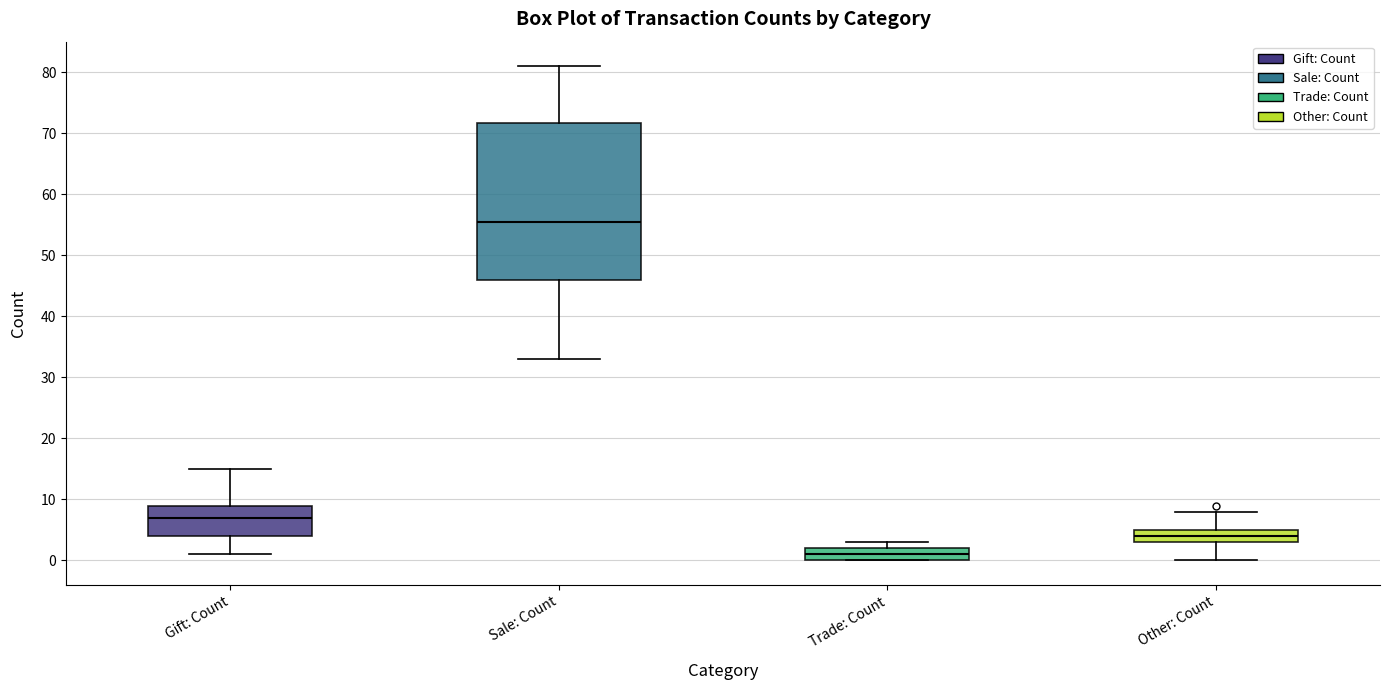

Which box is the tallest, from its lower edge to its upper edge?

Sale: Count